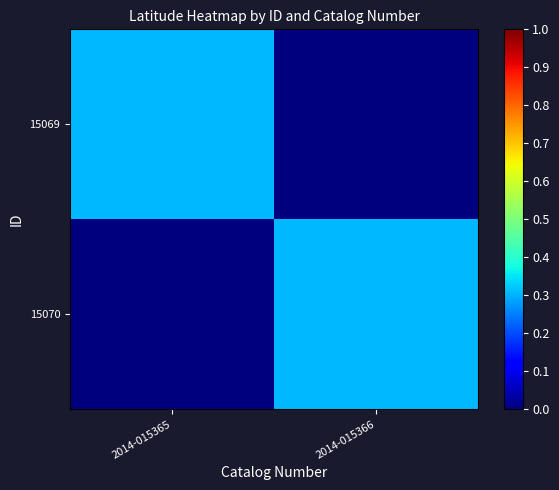

What is the total value across all series at 2014-015366?

0.3